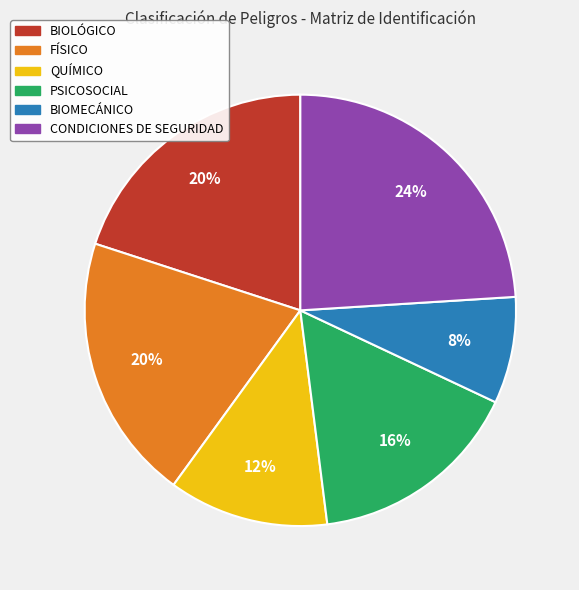

Does any single category account for the majority?

No